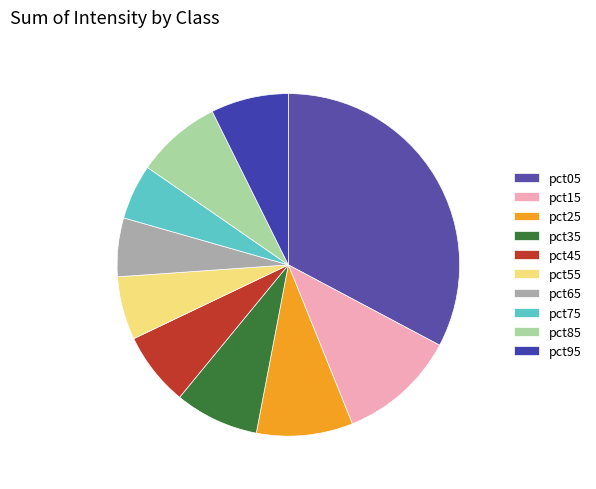

How many segments does this pie chart have?

10